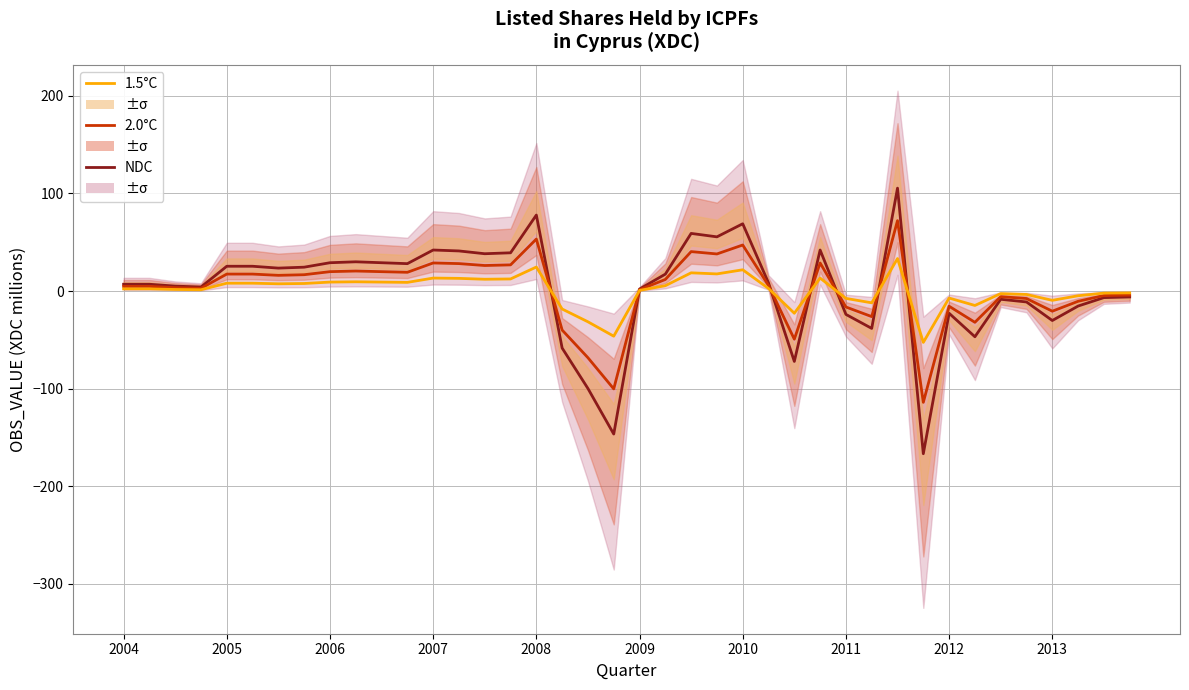

Is it true that 1.5°C equals -1.2 at 37?

False